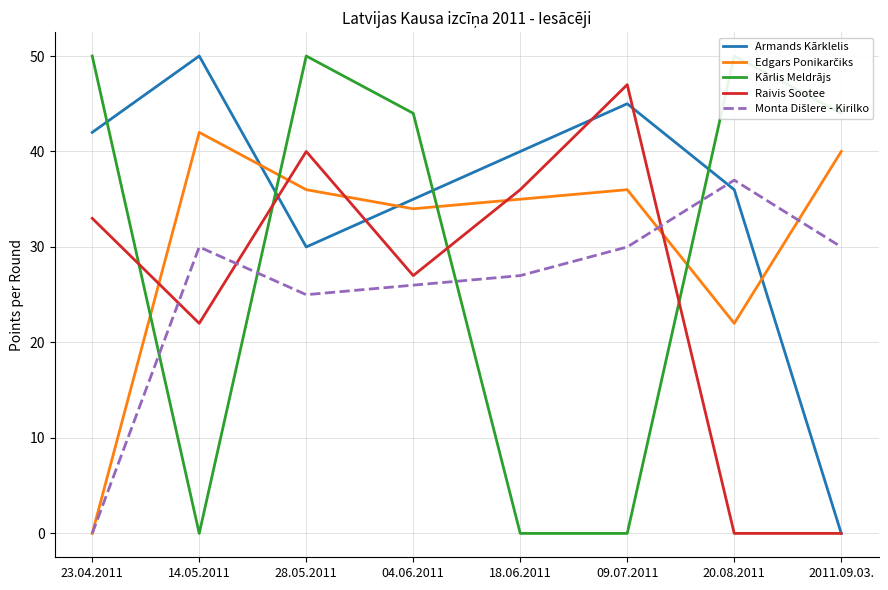

How many interior local valleys does the Armands Kārklelis series have?

1